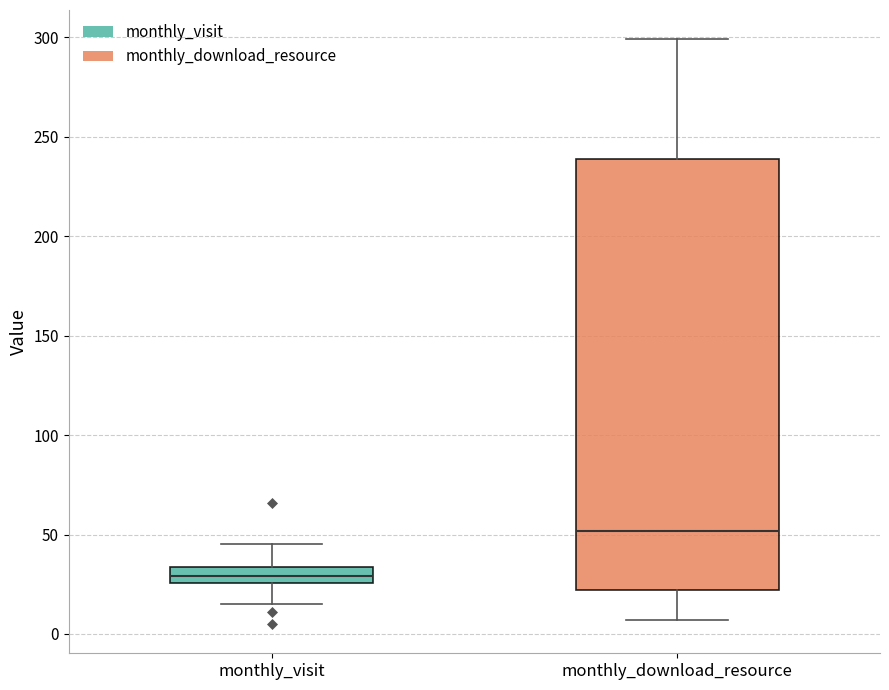

Comparing the boxes themselves (not the whiskers), which one is the tallest?

monthly_download_resource